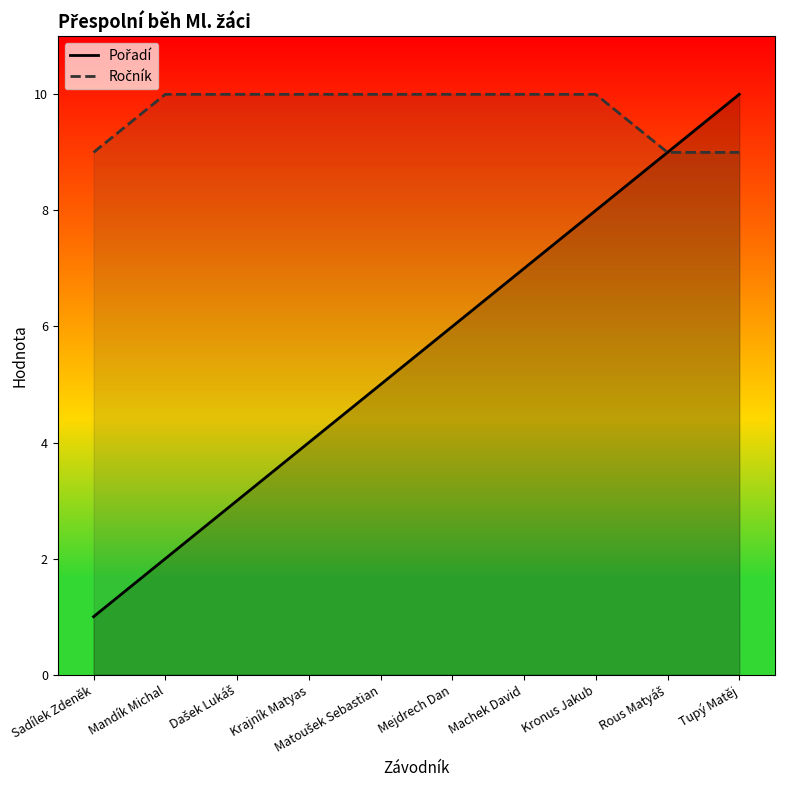

Does the chart display data point markers on the line(s)?

No